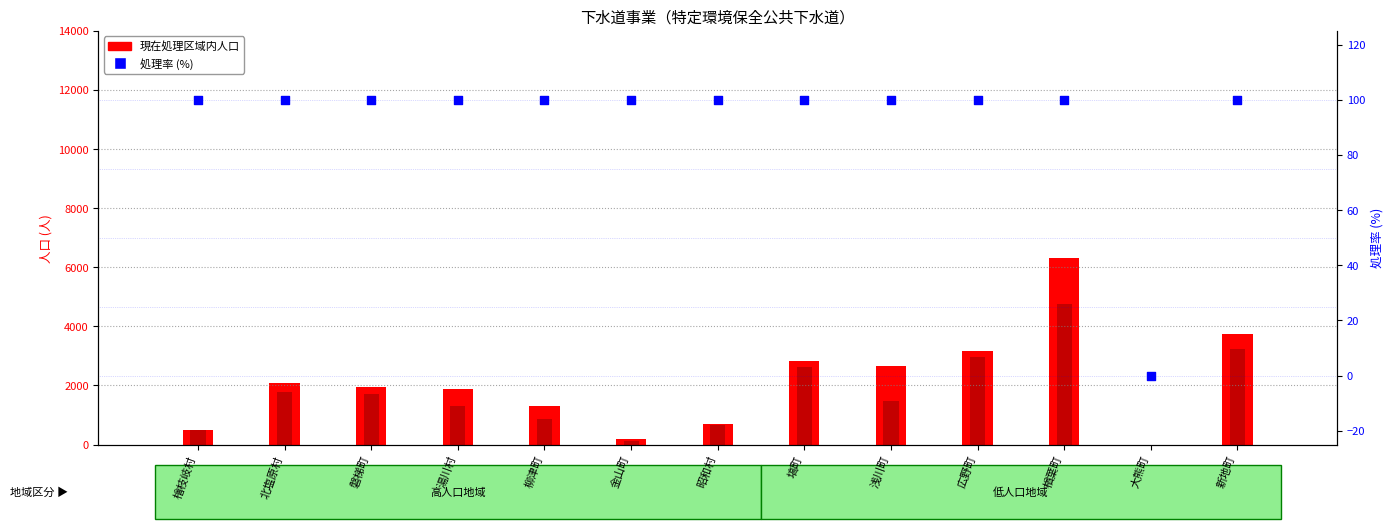

At how many categories does at least one series exceed 5365?

1